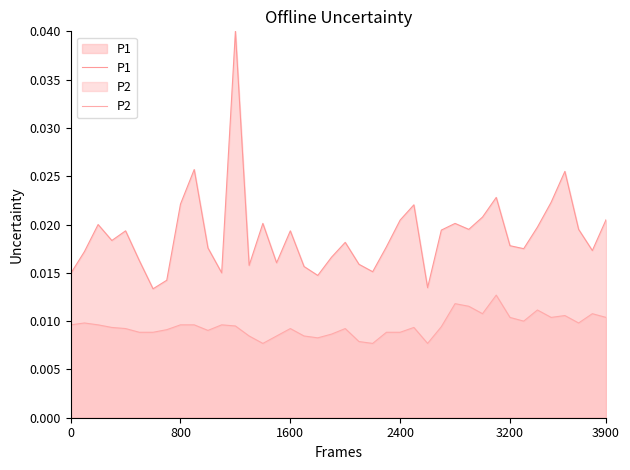

How many lines are shown in the chart?

2